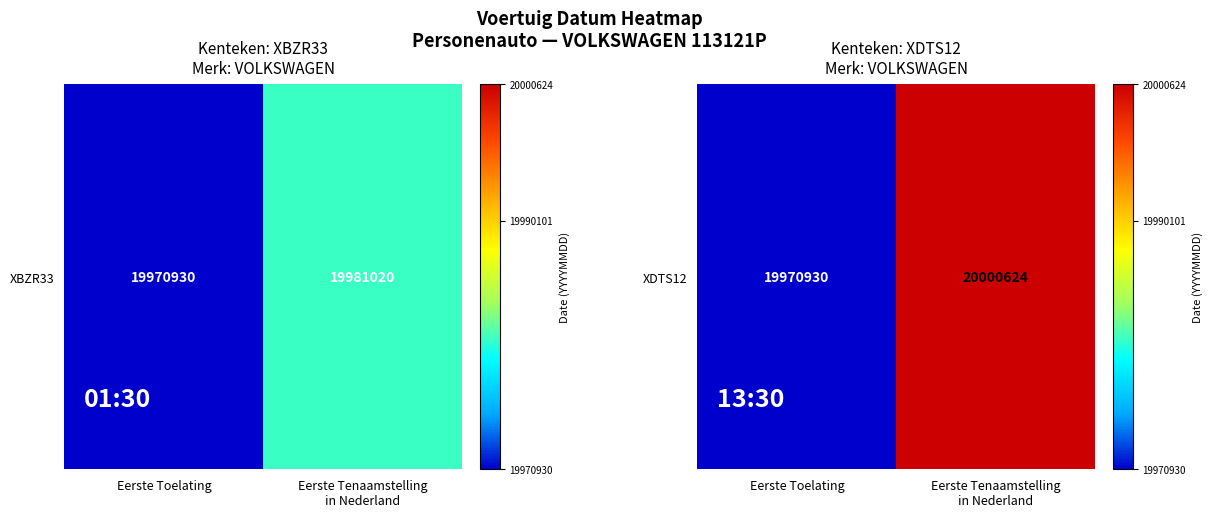

List the labels in order of value, largest first.

Eerste Tenaamstelling
in Nederland, Eerste Toelating